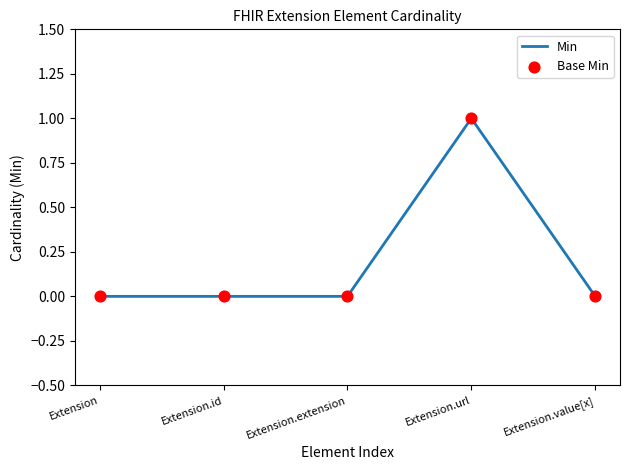

Is it true that the value at Extension.value[x] is 0?

True